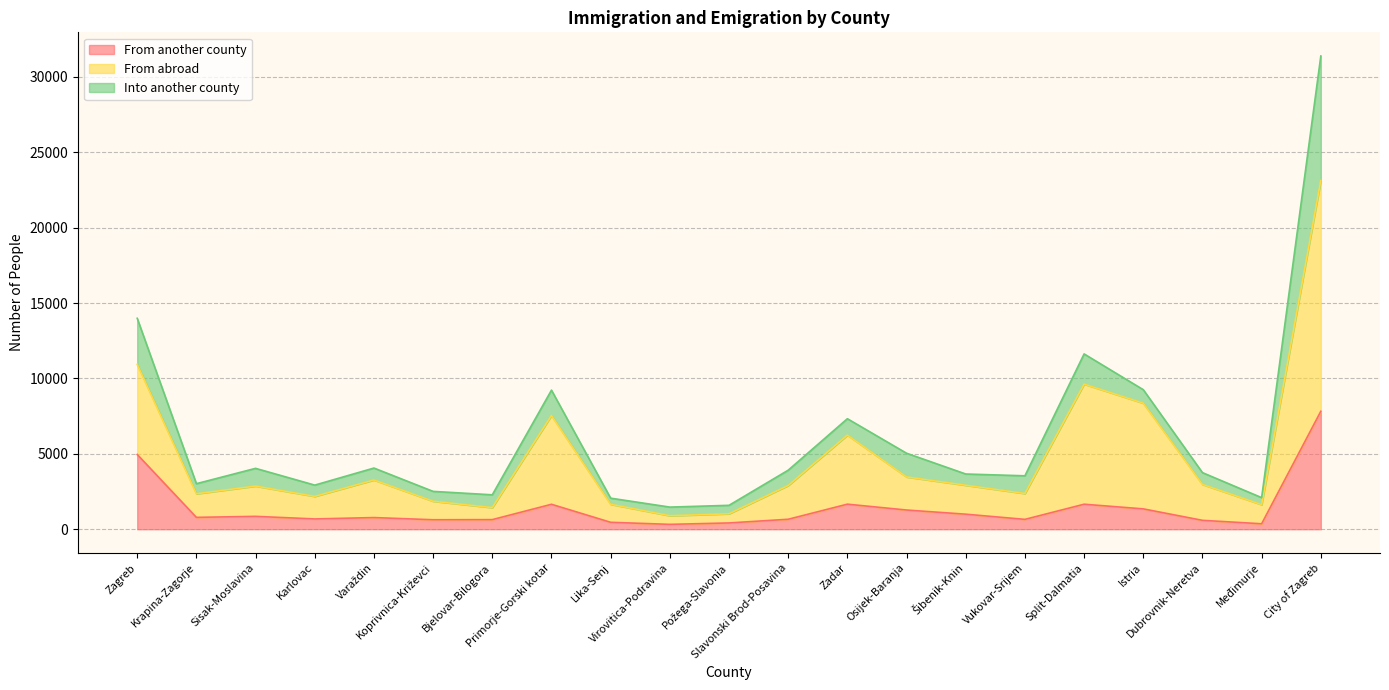

What is the sum of the From another county values at Primorje-Gorski kotar and Vukovar-Srijem?

2307